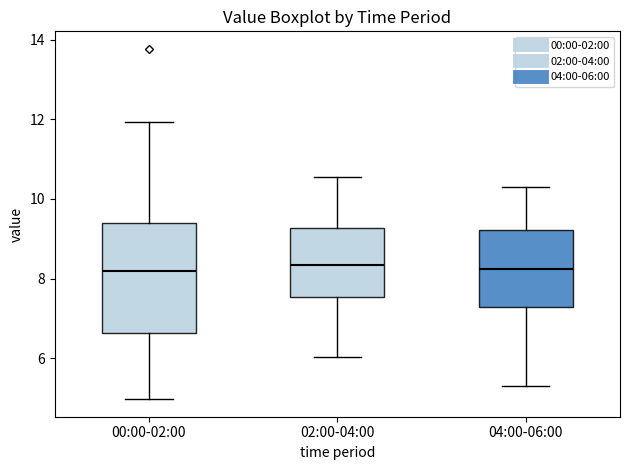

Reading left to right, transcribe this box plot: for each box, give where its median line is, the range the box spans, and where its two whiskers end, as read against the y-axis. The values are not printed on the chart, so give them approximately, as read against the axis.

00:00-02:00: median 8.2, box 6.6 to 9.4, whiskers 5.0 to 12.0
02:00-04:00: median 8.4, box 7.6 to 9.2, whiskers 6.0 to 10.6
04:00-06:00: median 8.2, box 7.2 to 9.2, whiskers 5.4 to 10.4